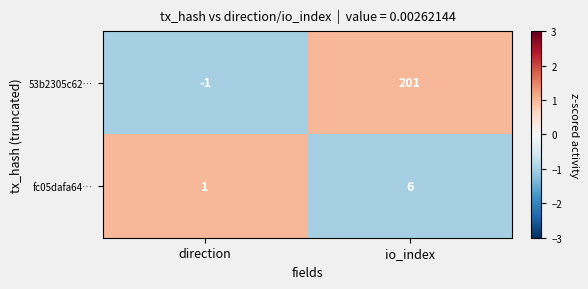

Which series has the widest spread of values?

53b2305c62…